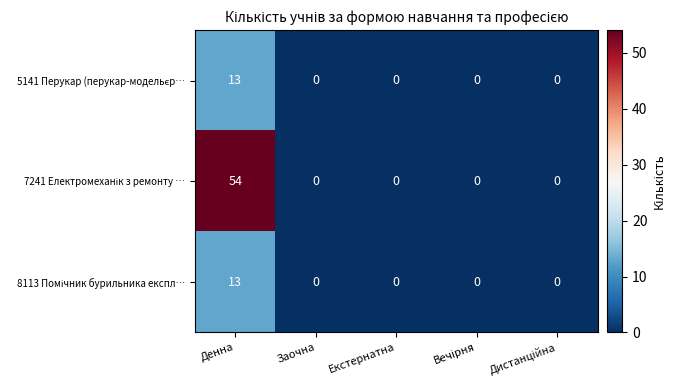

What is the greatest value displayed?

54